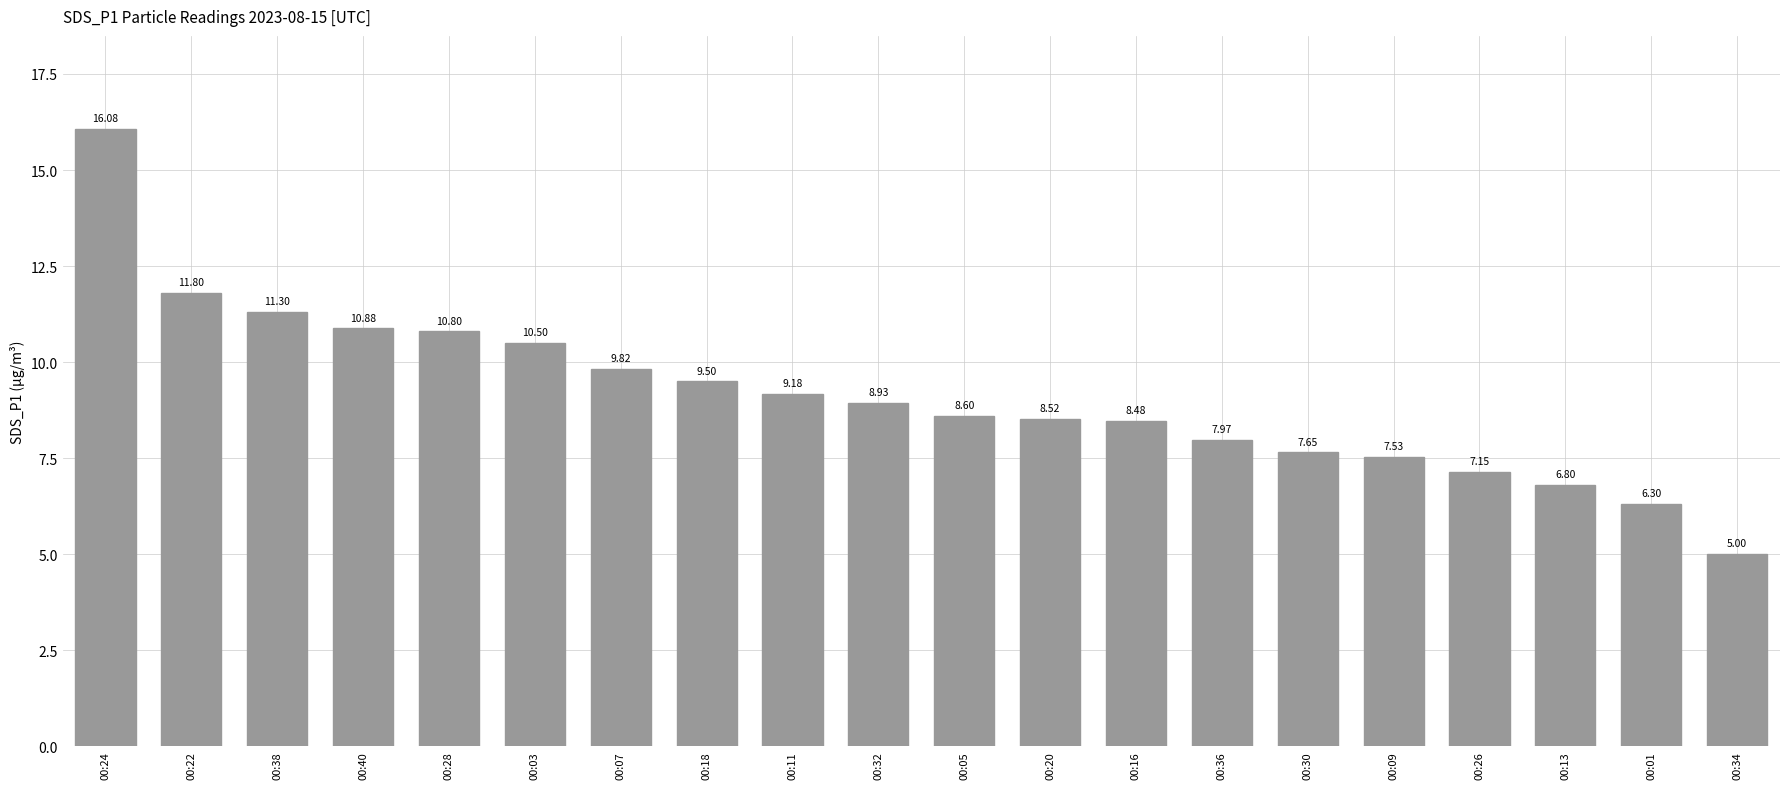

What is the smallest value displayed?

5.0